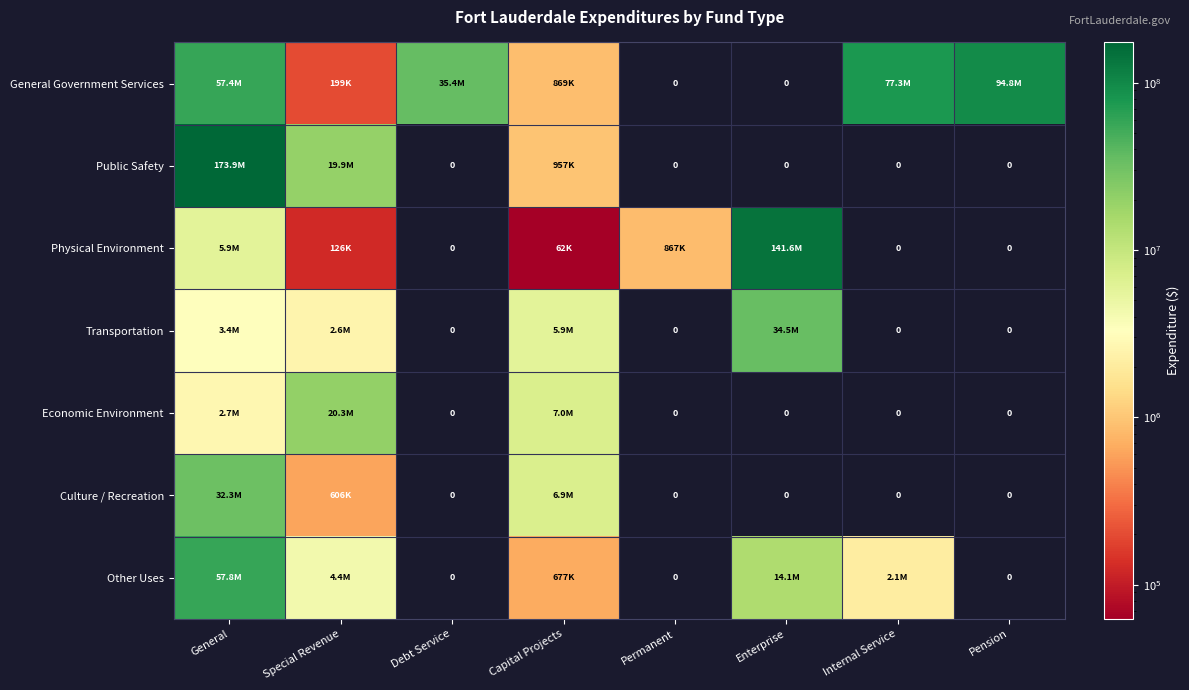

How many distinct data groups are displayed?

7